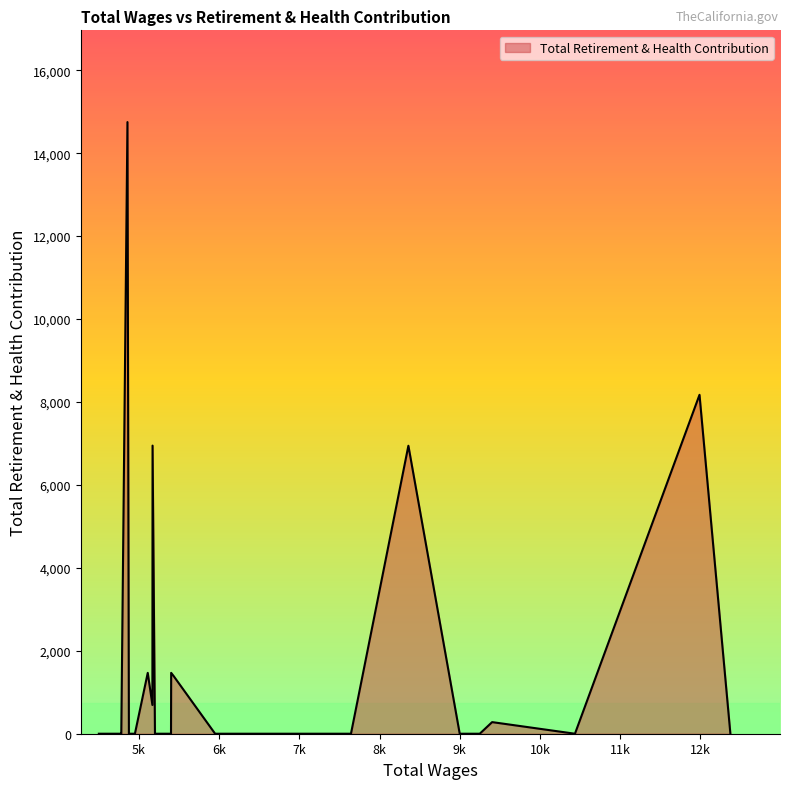

What is the sum of all values?

42110